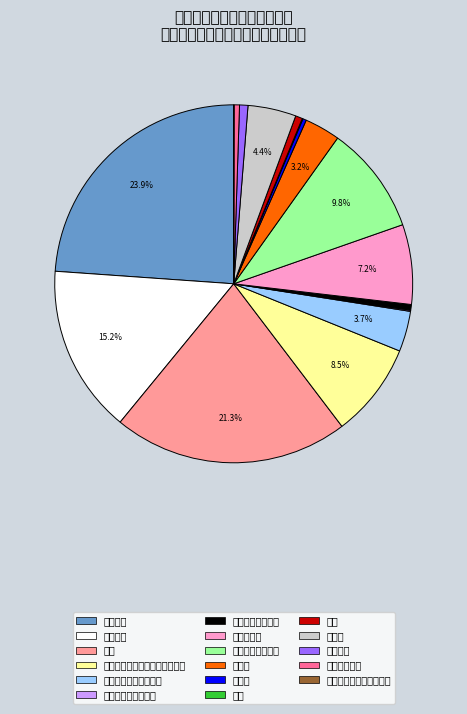

Which slice is the largest?

基本工资